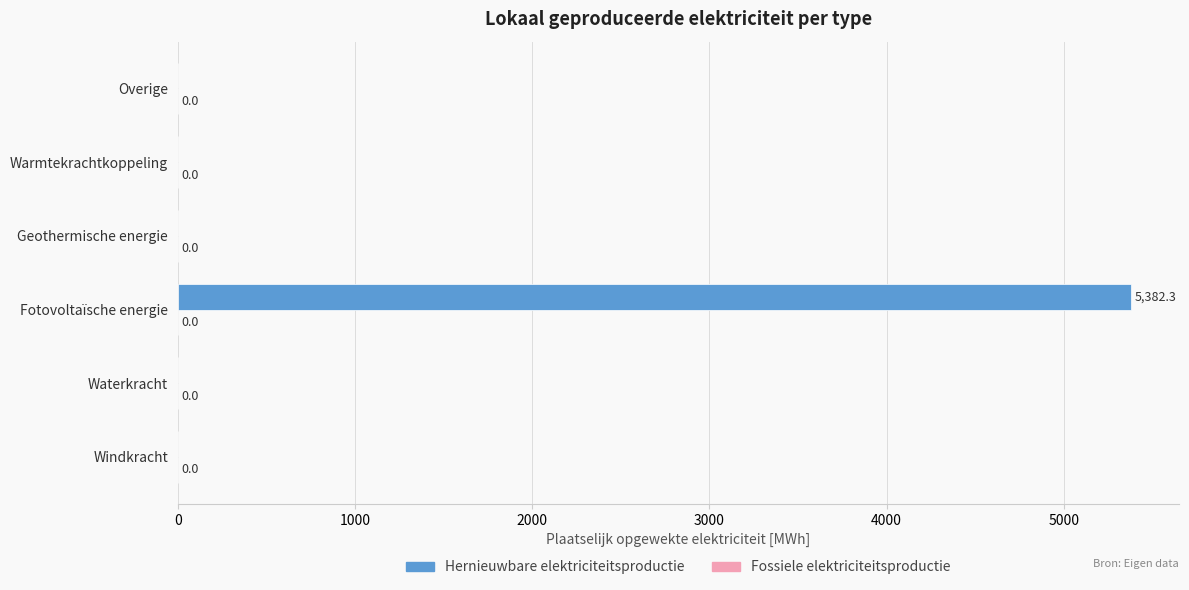

The chart shows a value of -3363.7 at Windkracht. True or false?

False